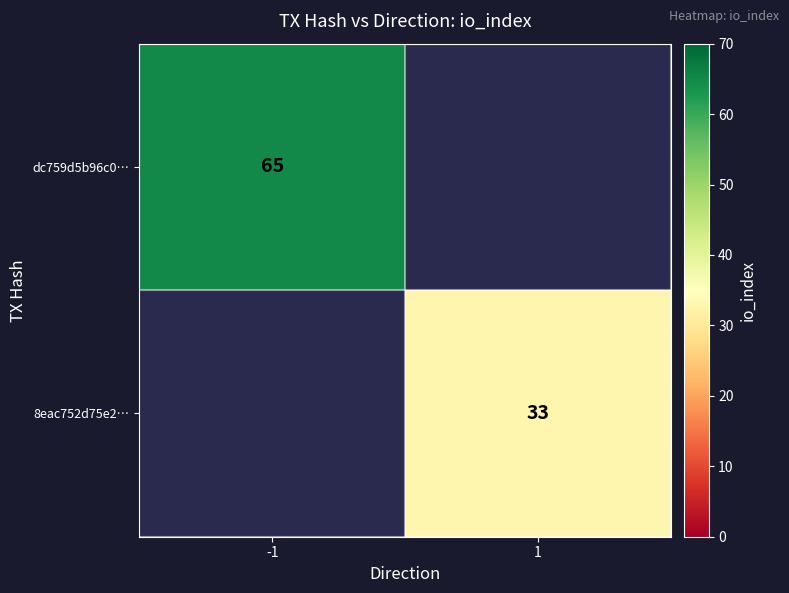

The value of 8eac752d75e2… at 1 is 33. True or false?

True